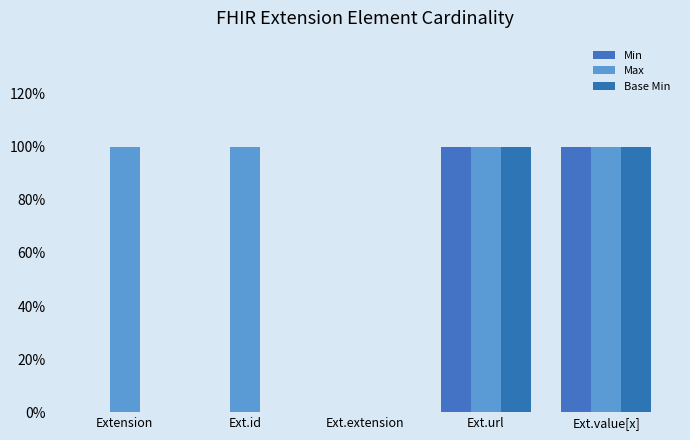

Are the bars grouped side by side (vs. stacked)?

Yes